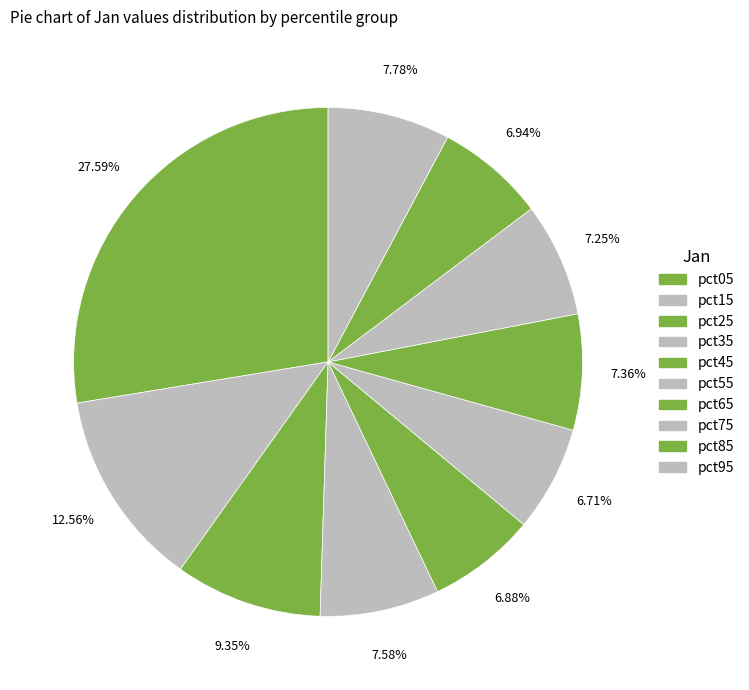

Do pct25 and pct95 together represent more than half of the pie?

No